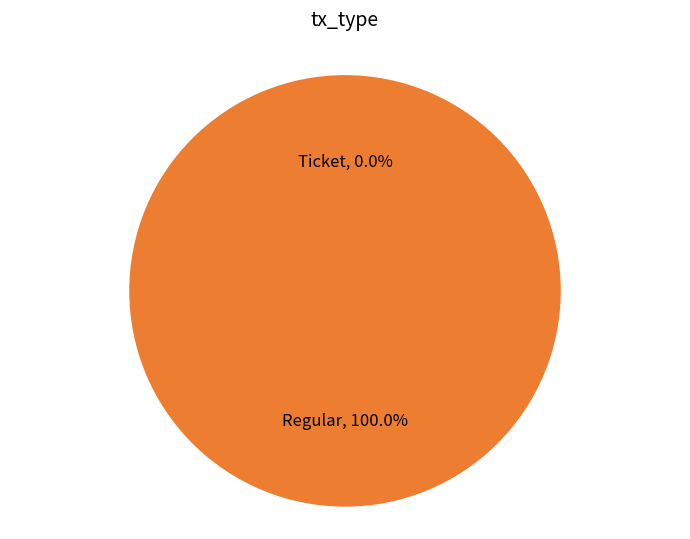

What is the change in value from Ticket to Regular?

+7